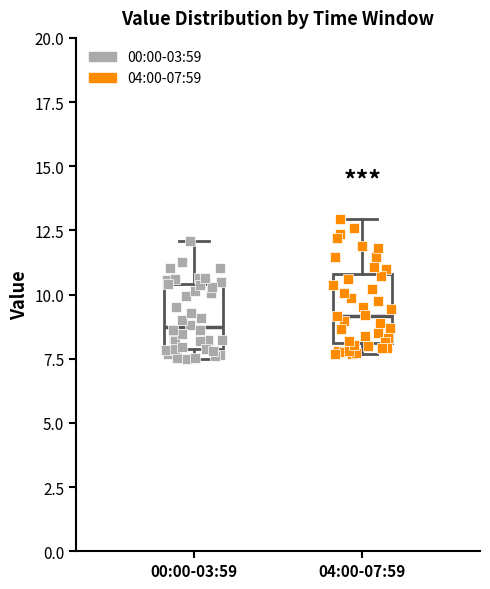

Where is the lower edge of the box for 04:00-07:59 on the y-axis? The values are not printed on the chart, so give them approximately, as read against the axis.

8.0